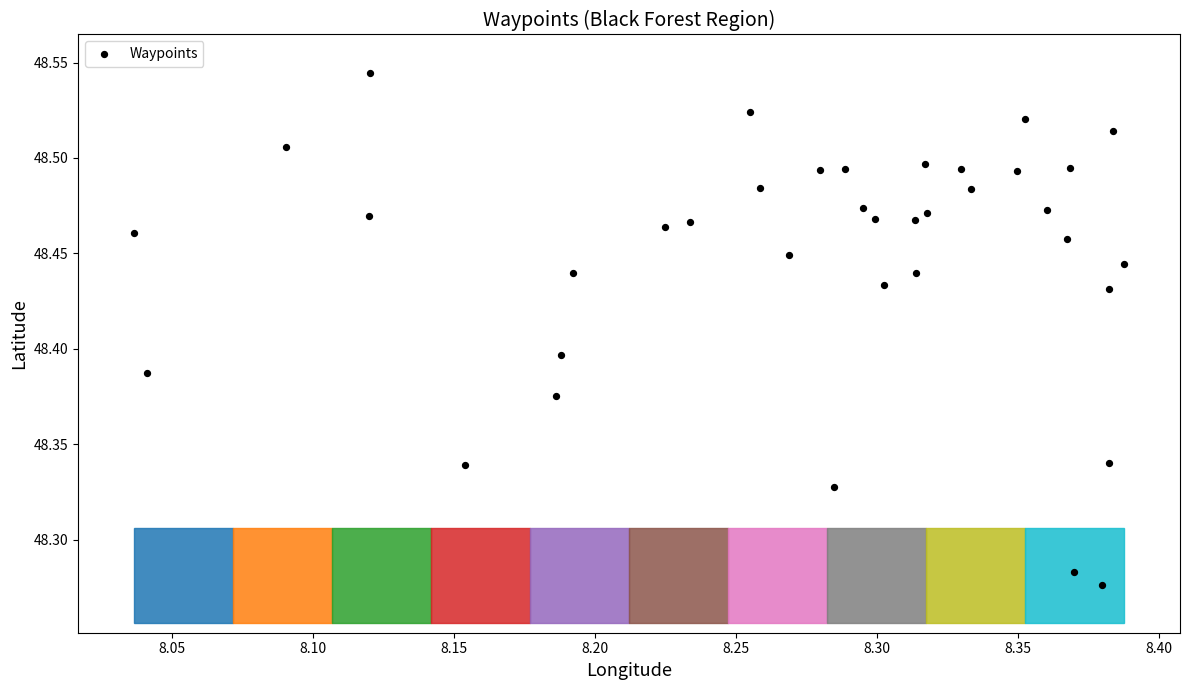

What is the range of Y values (max minus min)?

0.3